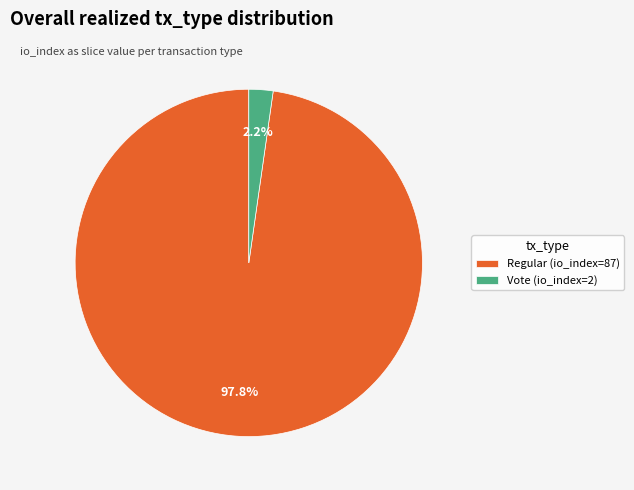

Combined, what portion of the pie is Vote (io_index=2) and Regular (io_index=87)?

100.0%